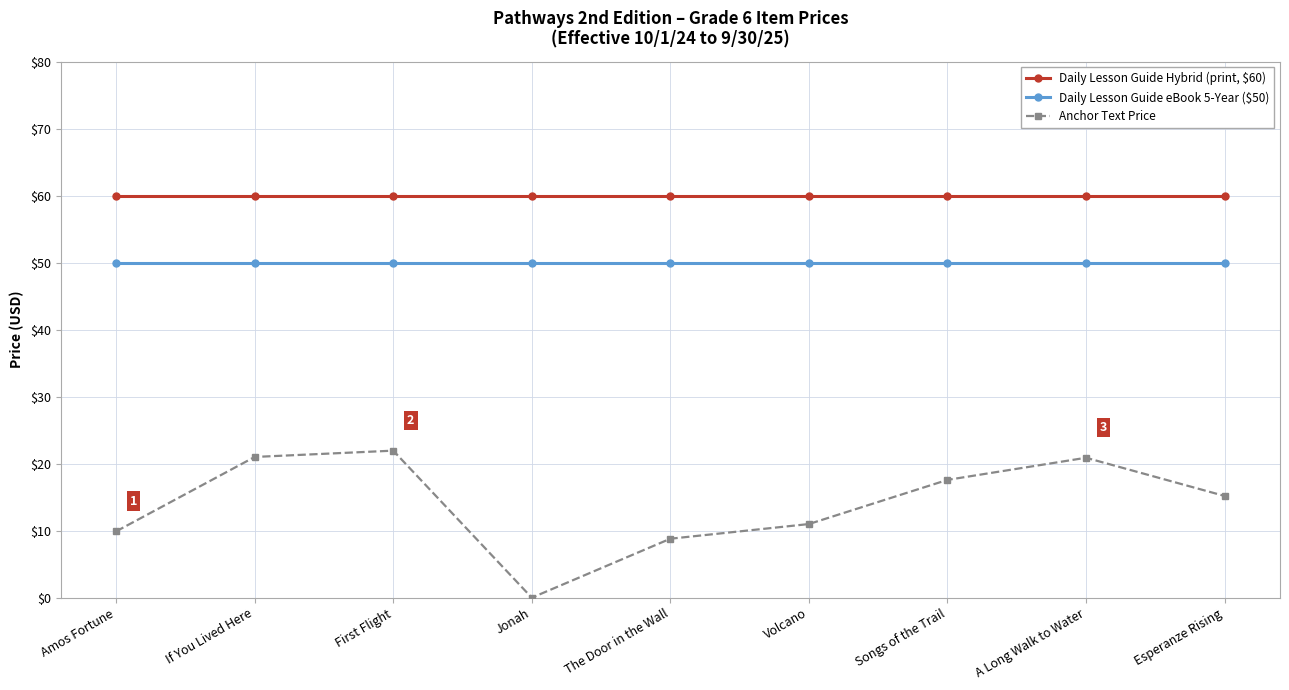

What is the label of the 7th point from the right?

First Flight